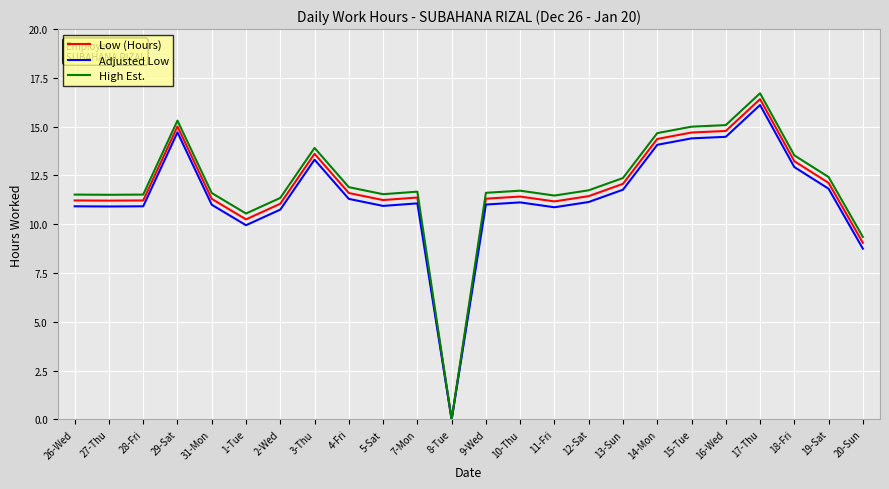

Is it true that Adjusted Low equals 11.1 at 7-Mon?

True